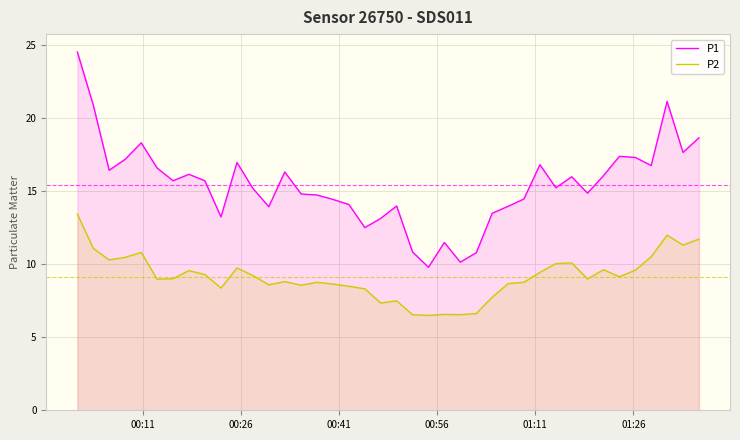

Rank the series by their average value, from highest to lowest.

P1, P2